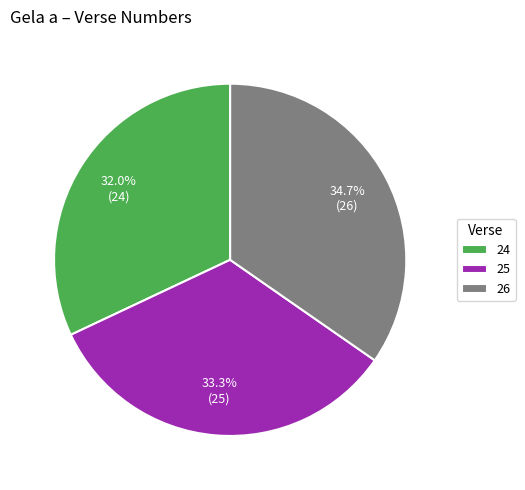

What percentage is the 26 slice, to the nearest percent?

35%